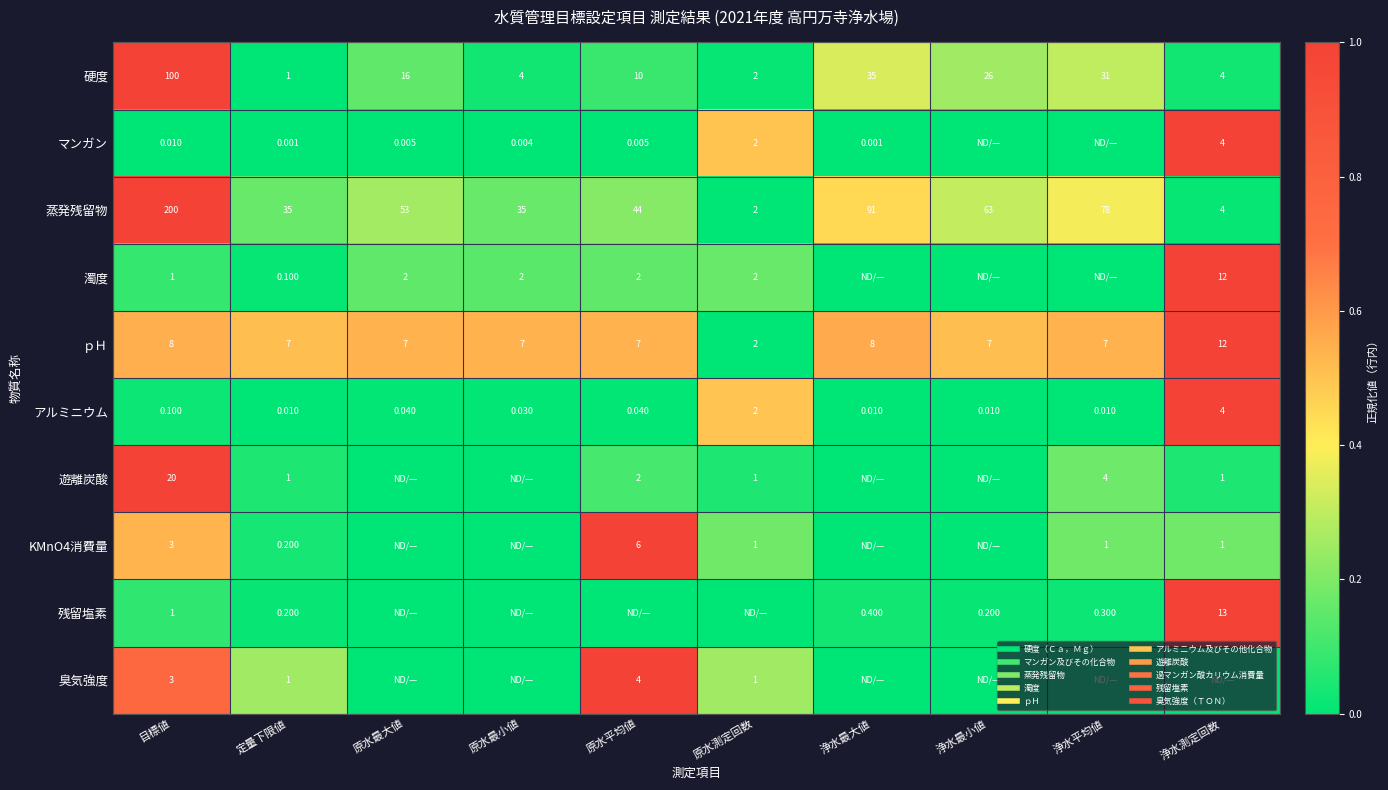

At which label is アルミニウム closest to 0?

定量下限値